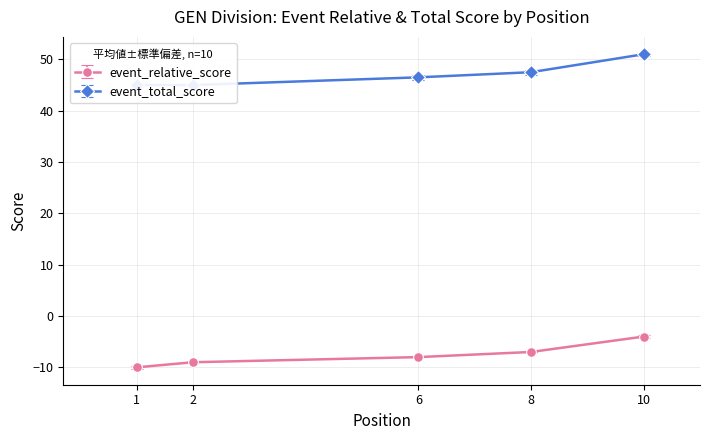

At which label does event_total_score reach its minimum?

1